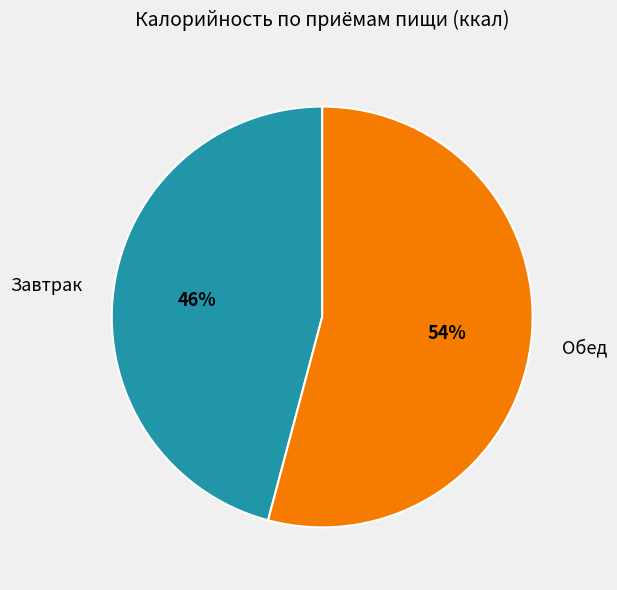

Which slice is the smallest?

Завтрак